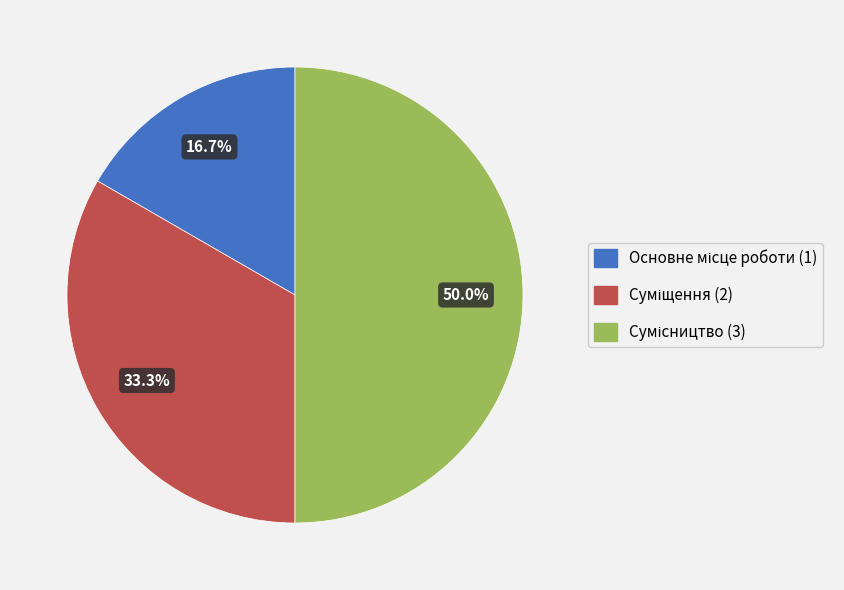

To the nearest percent, what is the average slice percentage?

33%